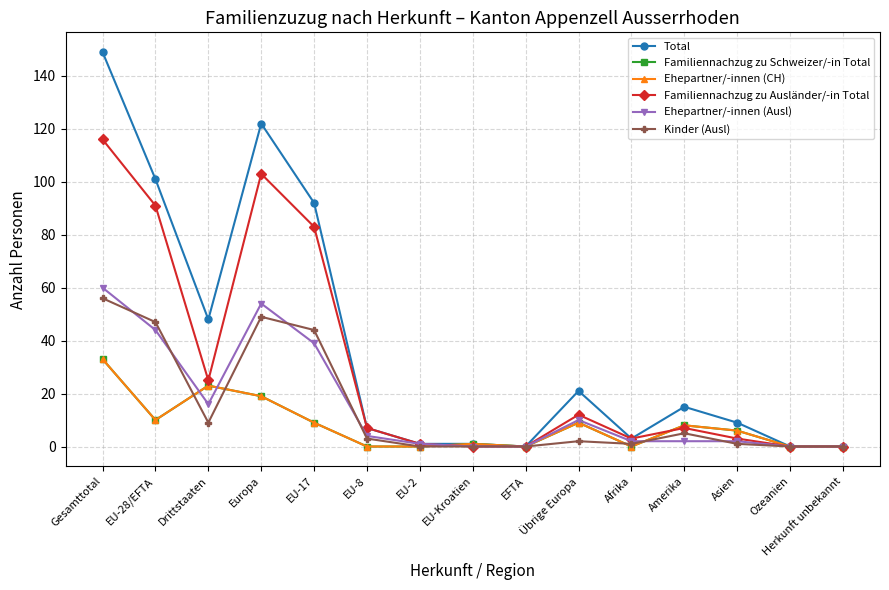

Reading left to right, transcribe all the data shown in this chart.

Total: 149	101	48	122	92	7	1	1	0	21	3	15	9	0	0
Familiennachzug zu Schweizer/-in Total: 33	10	23	19	9	0	0	1	0	9	0	8	6	0	0
Ehepartner/-innen (CH): 33	10	23	19	9	0	0	1	0	9	0	8	6	0	0
Familiennachzug zu Ausländer/-in Total: 116	91	25	103	83	7	1	0	0	12	3	7	3	0	0
Ehepartner/-innen (Ausl): 60	44	16	54	39	4	1	0	0	10	2	2	2	0	0
Kinder (Ausl): 56	47	9	49	44	3	0	0	0	2	1	5	1	0	0